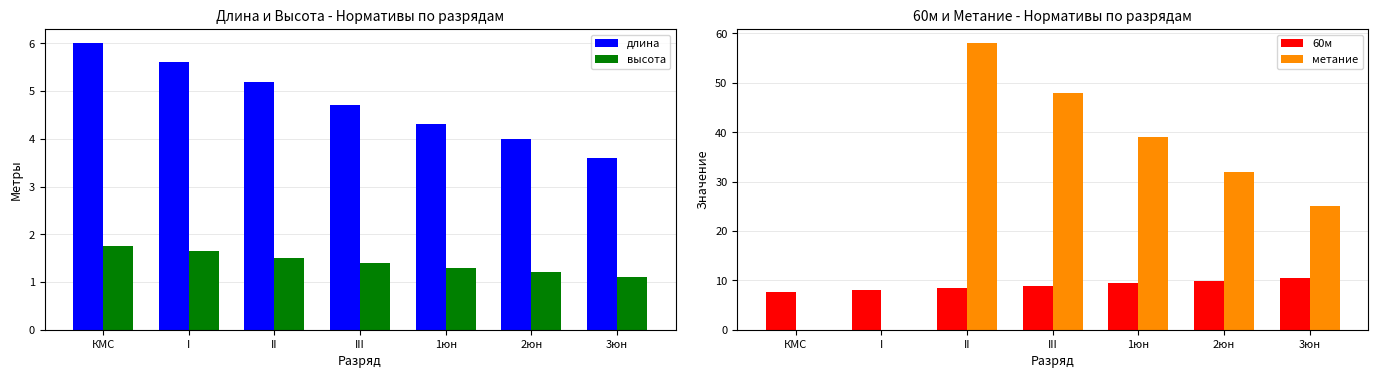

Rank the series at I from lowest to highest value.

метание, высота, длина, 60м